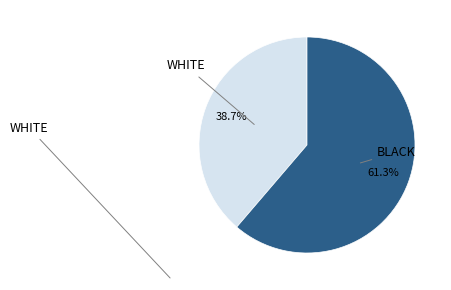

Is there any slice that represents more than half of the pie?

Yes